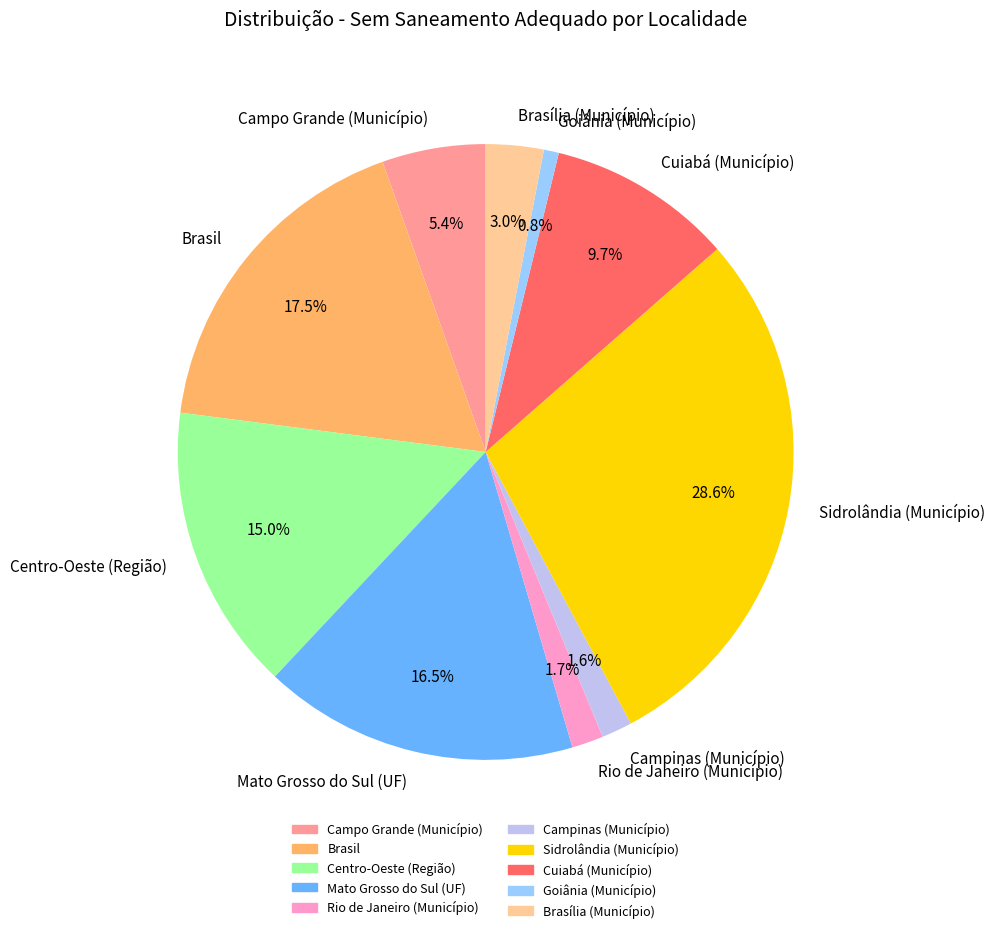

What percentage is NOT represented by Brasília (Município)?

97.0%